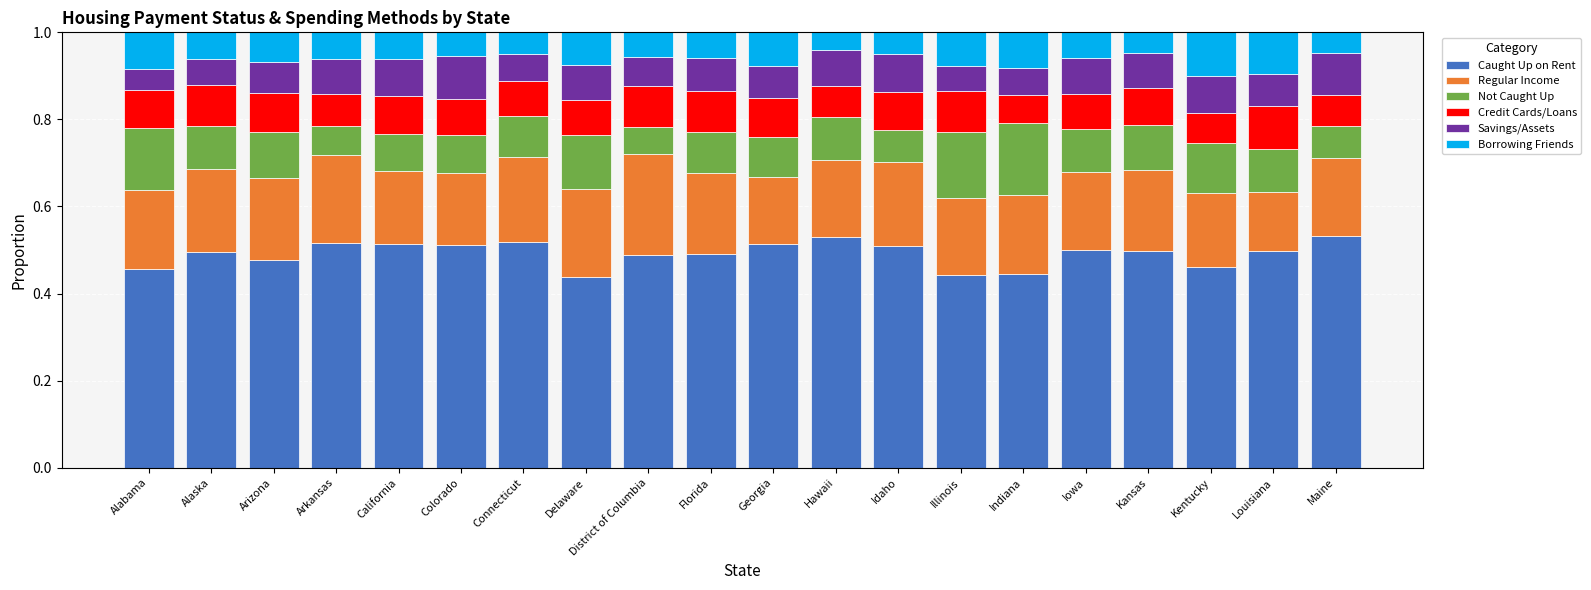

What is the total value across all series at Maine?

1.0